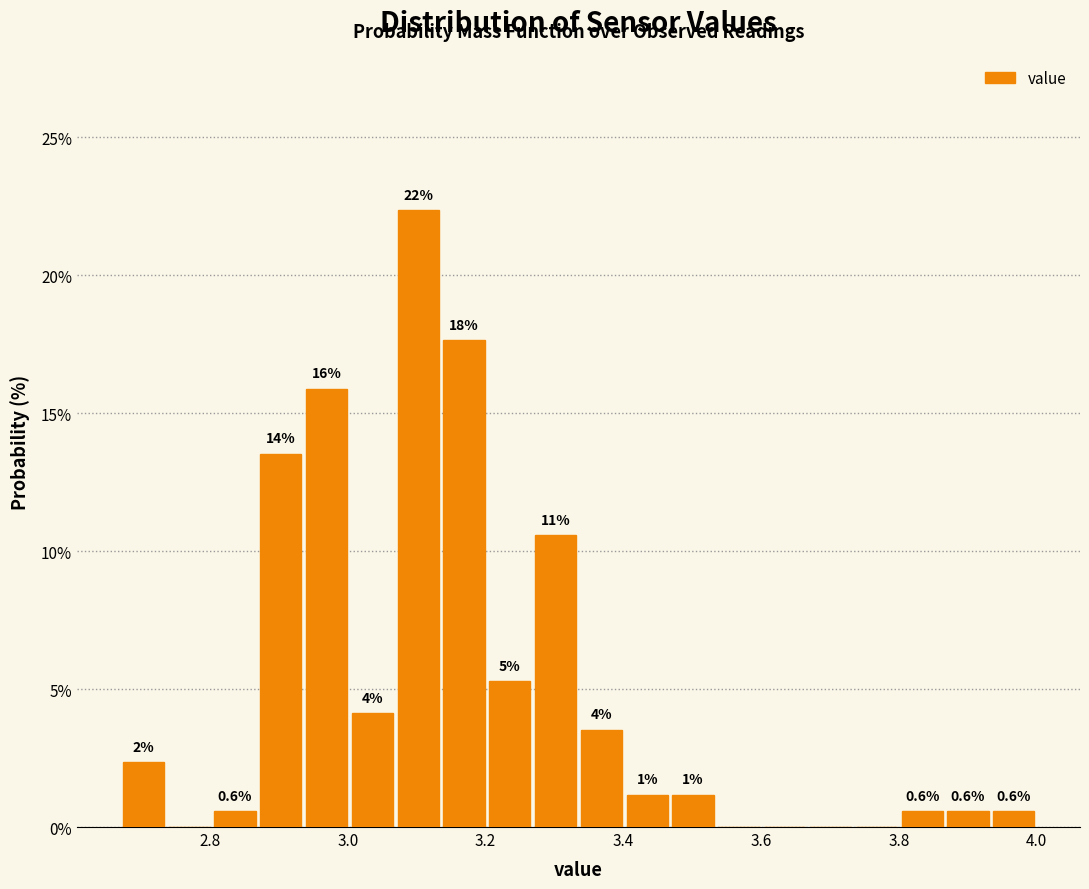

Around what value on the x-axis is the tallest bar? Give the approximate position of its centre, as read against the axis.

3.10